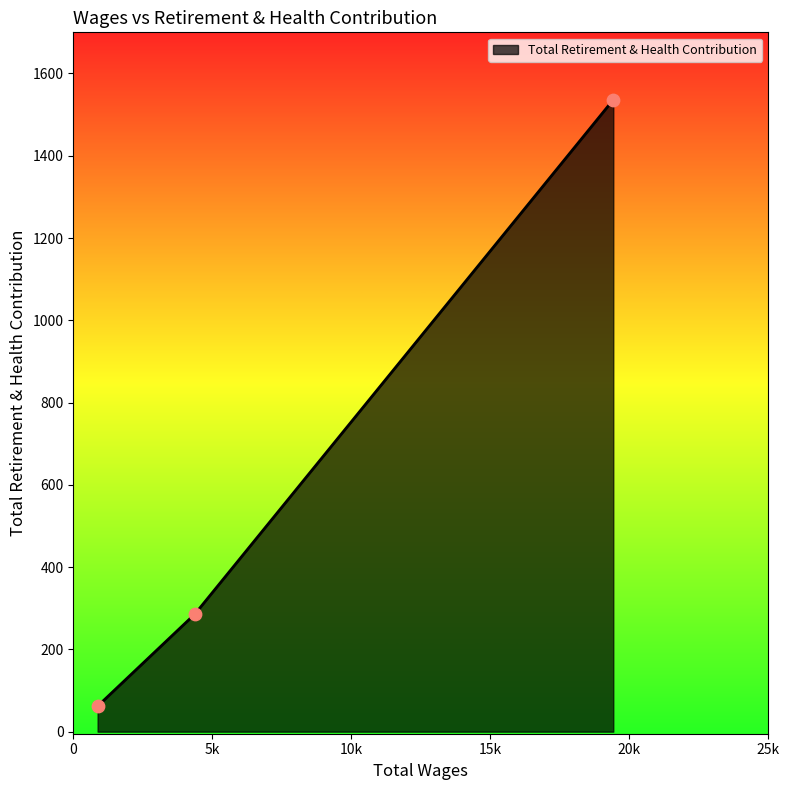

What is the minimum value shown in the chart?

62